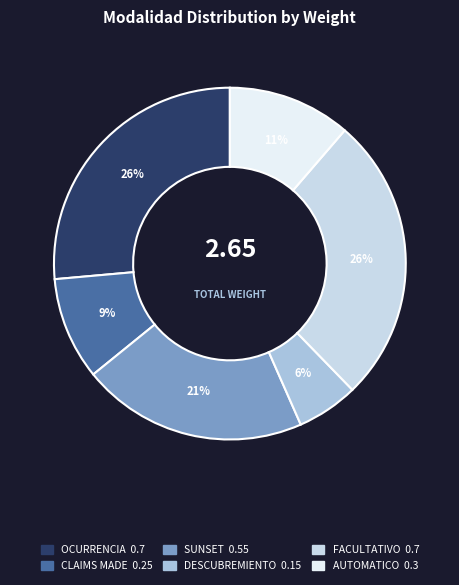

Count the number of slices in the pie.

6